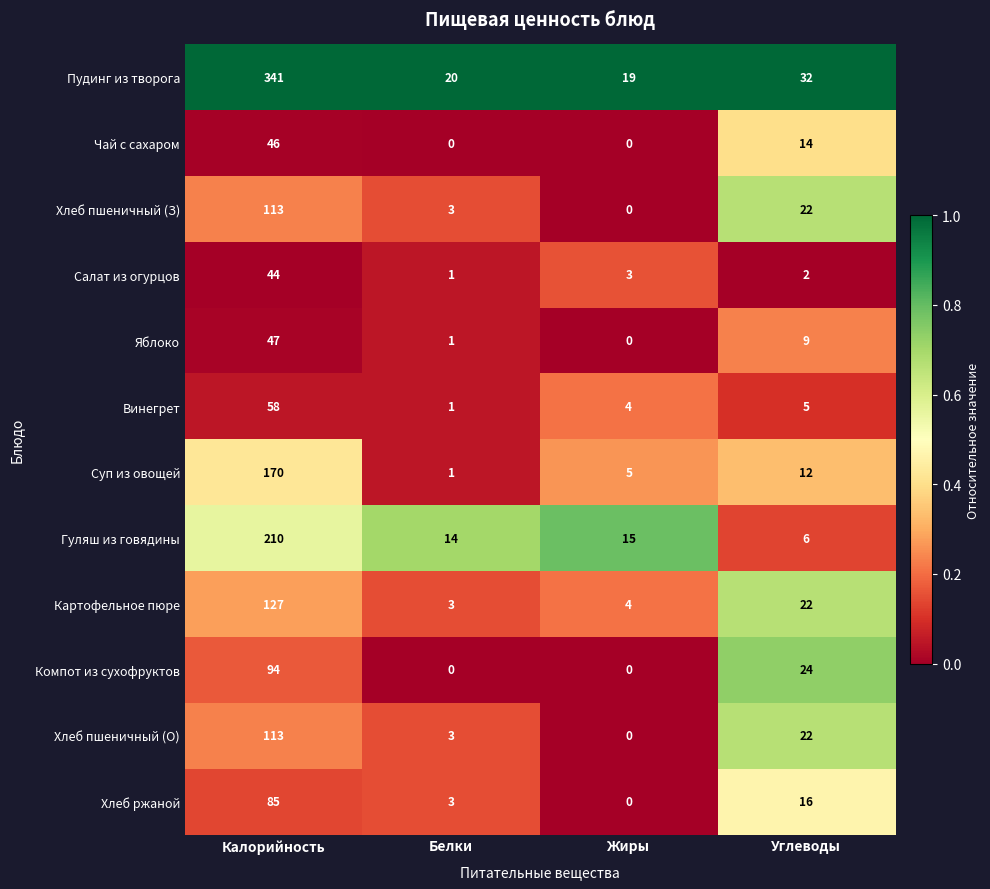

What is the maximum value shown in the chart?

341